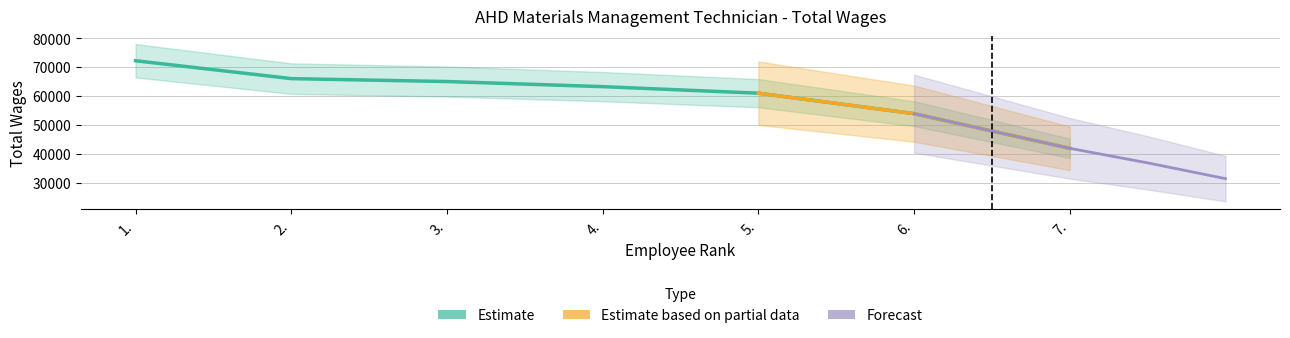

True or false: the data shows 53944 at 6..

True